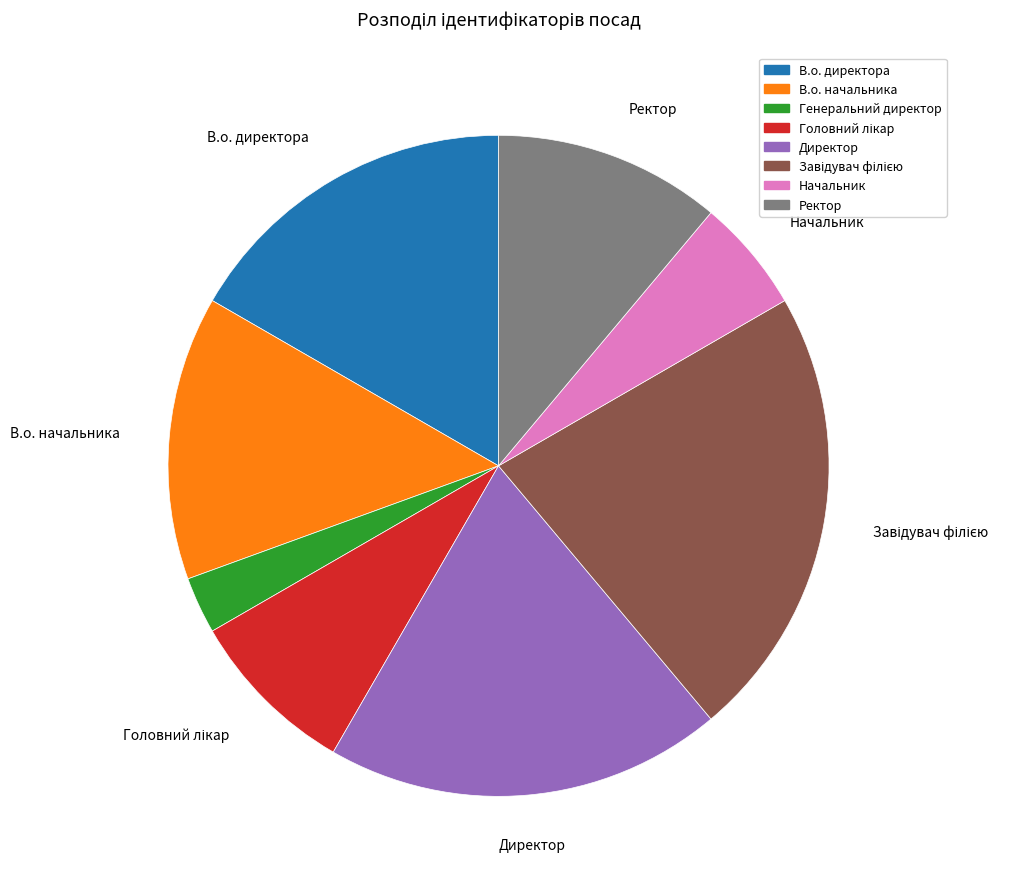

Which slice is the smallest?

Генеральний директор